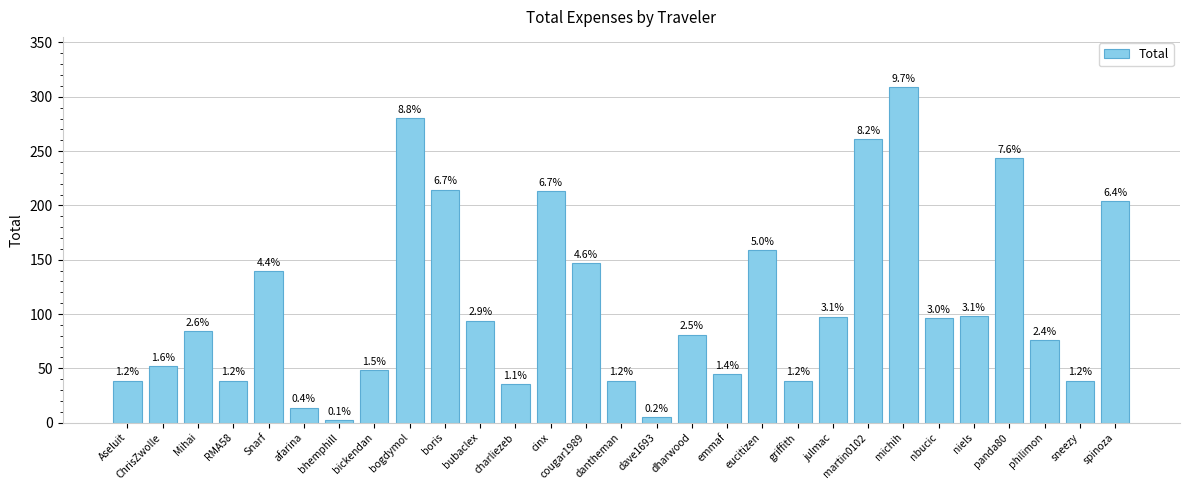

Are the bars horizontal?

No